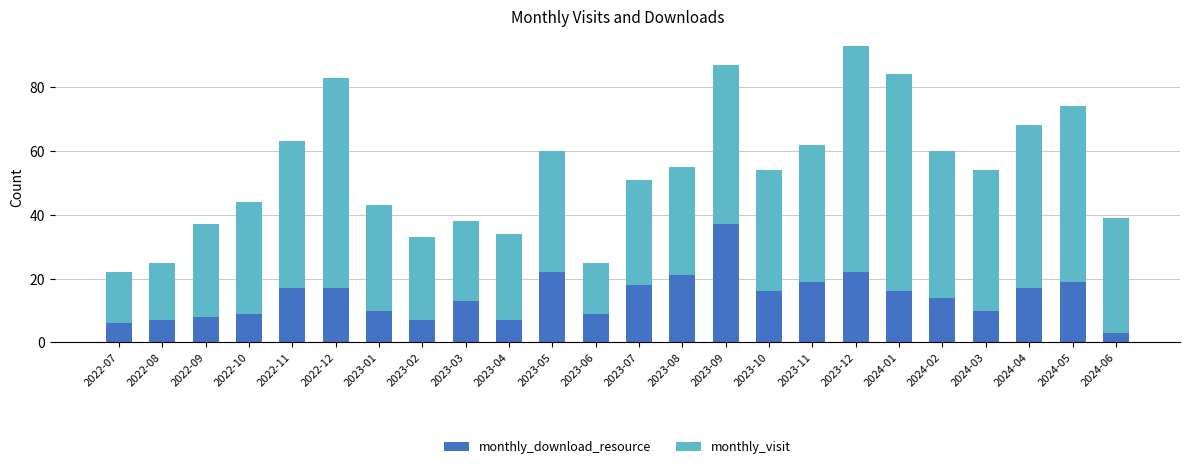

At which category is the sum across all series the highest?

2023-12